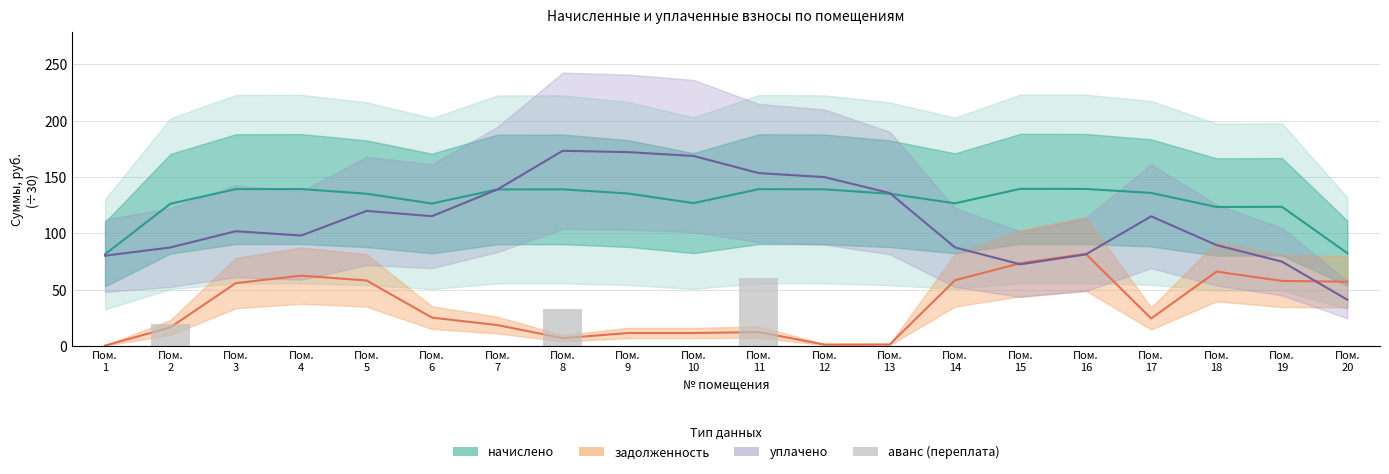

Count the number of data series in this chart.

4